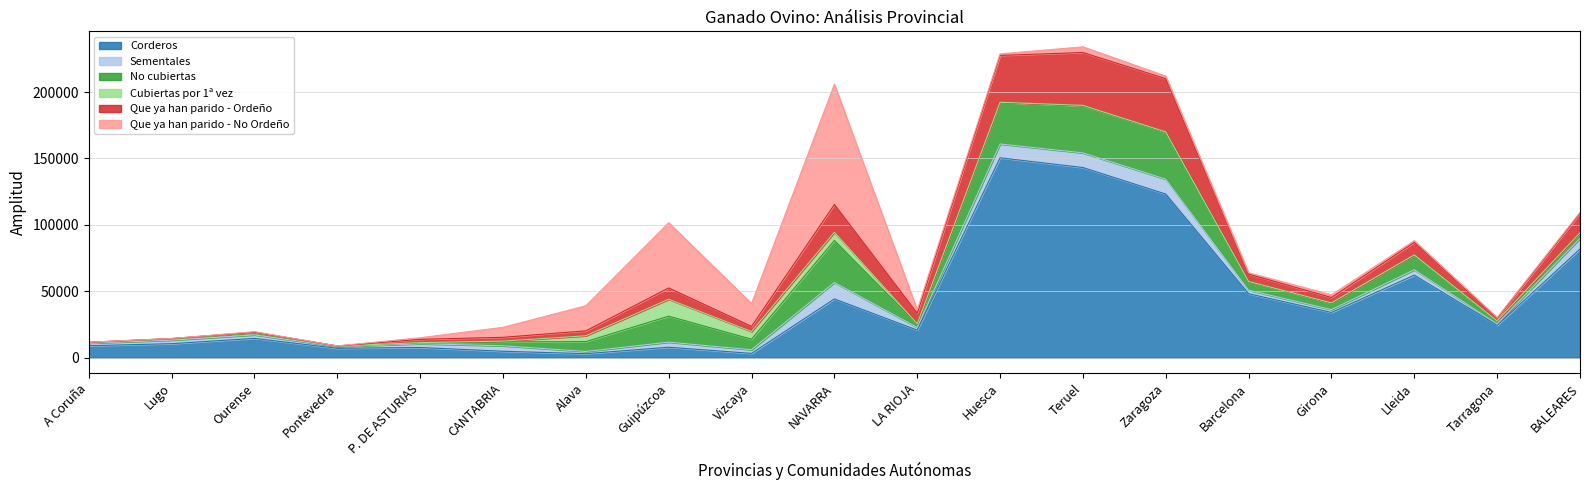

How many categories are shown in the chart?

19